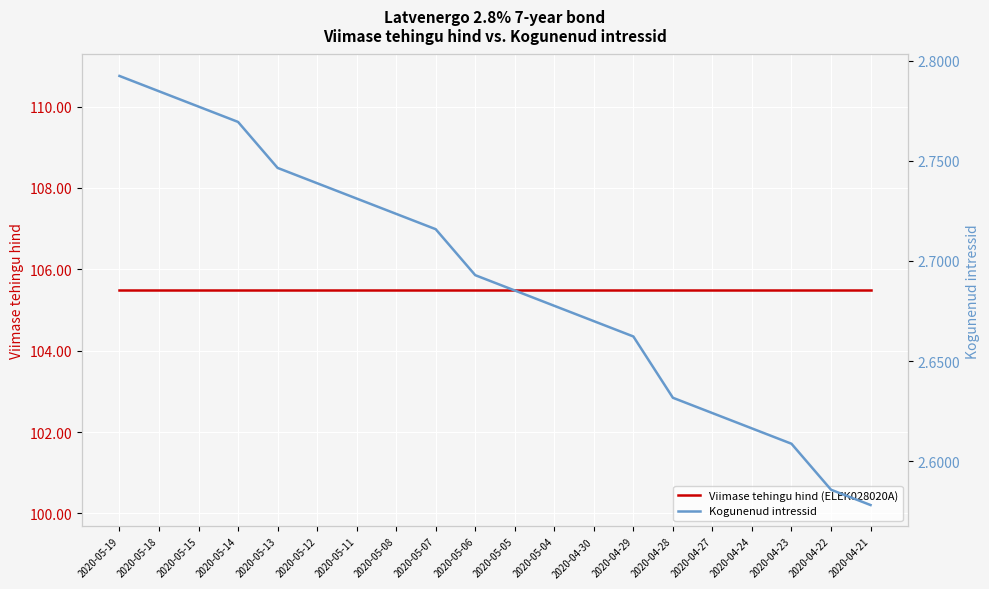

Is the value of Kogunenud intressid at 2020-05-11 greater than the value of Viimase tehingu hind (ELEK028020A) at 2020-05-07?

No